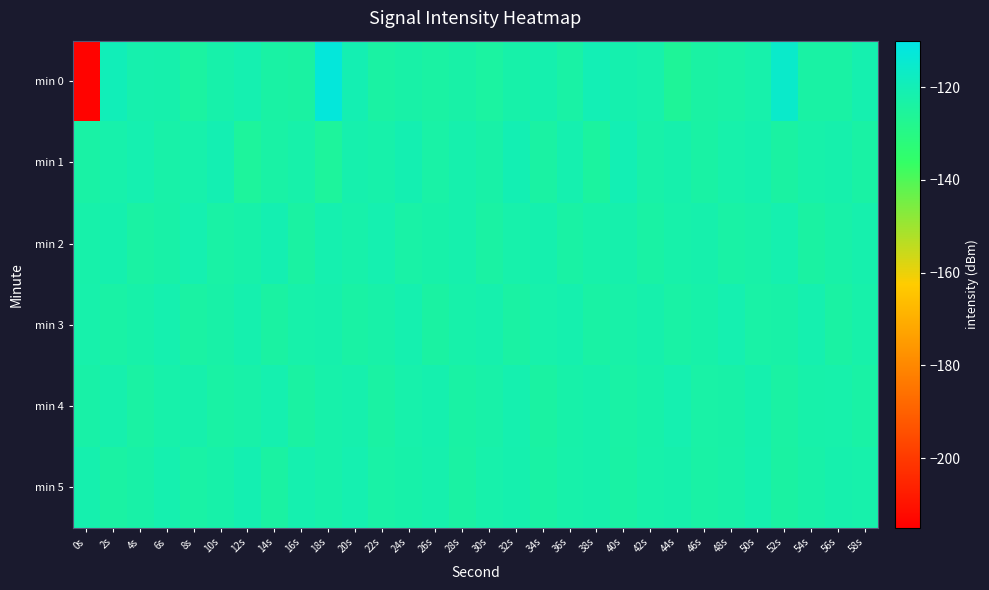

Reading left to right, list all the values displayed in this chart.

min 0: 0s=-214.1	2s=-119.2	4s=-121.6	6s=-121.7	8s=-124.1	10s=-122.2	12s=-121.0	14s=-123.4	16s=-123.8	18s=-112.3	20s=-120.7	22s=-123.7	24s=-122.7	26s=-123.6	28s=-122.7	30s=-124.0	32s=-122.4	34s=-121.4	36s=-123.2	38s=-120.0	40s=-121.3	42s=-122.0	44s=-126.0	46s=-123.7	48s=-123.0	50s=-121.9	52s=-115.5	54s=-123.5	56s=-123.4	58s=-121.2
min 1: 0s=-123.3	2s=-121.9	4s=-120.9	6s=-122.7	8s=-122.0	10s=-120.6	12s=-125.1	14s=-123.2	16s=-122.2	18s=-125.0	20s=-121.5	22s=-122.3	24s=-120.8	26s=-123.1	28s=-121.6	30s=-122.9	32s=-120.4	34s=-123.7	36s=-121.2	38s=-124.5	40s=-120.1	42s=-122.6	44s=-121.8	46s=-123.4	48s=-122.0	50s=-121.3	52s=-123.8	54s=-122.2	56s=-121.7	58s=-123.5
min 2: 0s=-122.1	2s=-121.4	4s=-123.6	6s=-122.8	8s=-121.0	10s=-123.2	12s=-122.5	14s=-120.7	16s=-123.9	18s=-121.1	20s=-122.3	22s=-120.9	24s=-123.1	26s=-122.4	28s=-121.6	30s=-123.7	32s=-122.0	34s=-121.3	36s=-123.5	38s=-122.2	40s=-121.8	42s=-123.4	44s=-122.1	46s=-121.7	48s=-123.3	50s=-122.6	52s=-121.2	54s=-123.8	56s=-122.7	58s=-121.5
min 3: 0s=-121.9	2s=-123.2	4s=-122.4	6s=-121.1	8s=-123.6	10s=-122.8	12s=-121.3	14s=-123.9	16s=-122.1	18s=-121.7	20s=-123.4	22s=-122.6	24s=-121.2	26s=-123.8	28s=-122.3	30s=-121.6	32s=-123.7	34s=-122.0	36s=-121.4	38s=-123.5	40s=-122.7	42s=-121.8	44s=-123.3	46s=-122.5	48s=-121.0	50s=-123.1	52s=-122.9	54s=-121.1	56s=-123.6	58s=-122.2
min 4: 0s=-122.8	2s=-121.5	4s=-123.7	6s=-122.1	8s=-121.8	10s=-123.4	12s=-122.6	14s=-121.2	16s=-123.8	18s=-122.3	20s=-121.6	22s=-123.7	24s=-122.0	26s=-121.4	28s=-123.5	30s=-122.7	32s=-121.1	34s=-123.9	36s=-122.4	38s=-121.7	40s=-123.3	42s=-122.5	44s=-121.0	46s=-123.1	48s=-122.9	50s=-121.3	52s=-123.6	54s=-122.2	56s=-121.9	58s=-123.2
min 5: 0s=-121.4	2s=-123.6	4s=-122.8	6s=-121.1	8s=-123.2	10s=-122.5	12s=-120.7	14s=-123.9	16s=-121.1	18s=-122.3	20s=-120.9	22s=-123.1	24s=-122.4	26s=-121.6	28s=-123.7	30s=-122.0	32s=-121.3	34s=-123.5	36s=-122.2	38s=-121.8	40s=-123.4	42s=-122.1	44s=-121.7	46s=-123.3	48s=-122.6	50s=-121.2	52s=-123.8	54s=-122.7	56s=-121.5	58s=-121.9